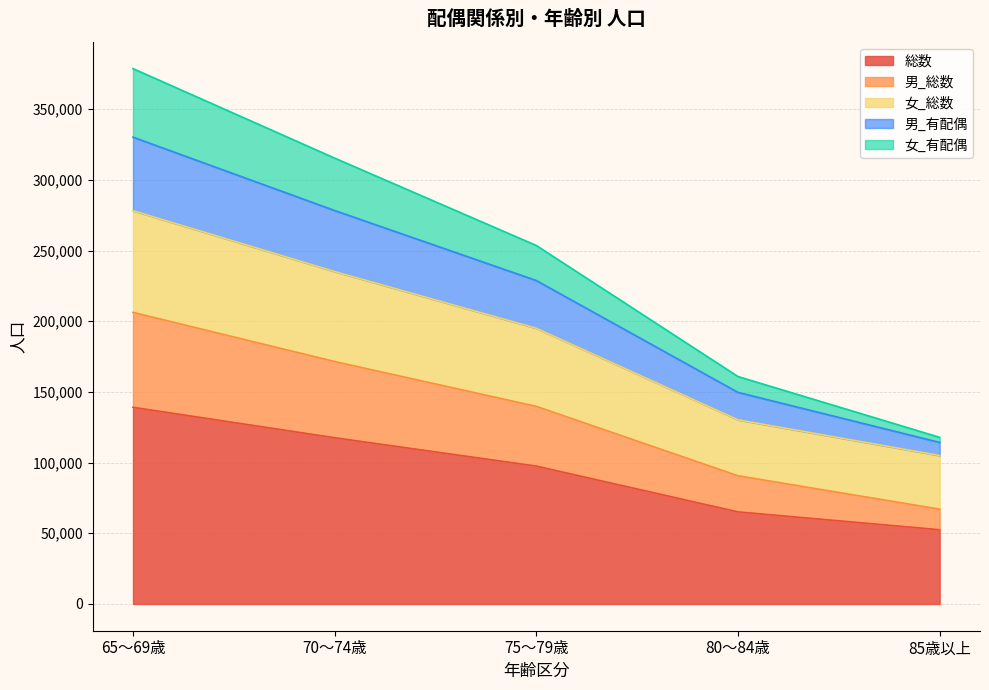

Reading left to right, transcribe all the data shown in this chart.

総数: 139126	117593	97523	65133	52504
男_総数: 206289	171509	139789	90692	67069
女_総数: 278252	235186	195046	130266	105008
男_有配偶: 330287	278362	228823	149690	114290
女_有配偶: 378773	315439	253605	160903	117877